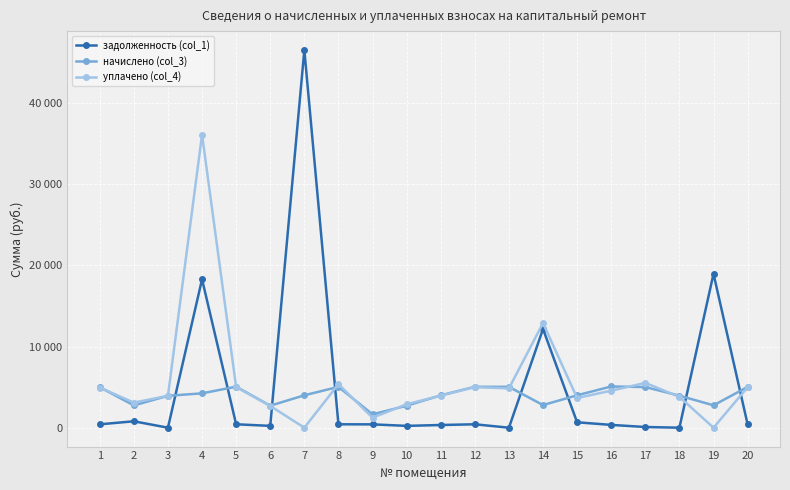

At 13, list the series in order from largest to smallest.

начислено (col_3), уплачено (col_4), задолженность (col_1)